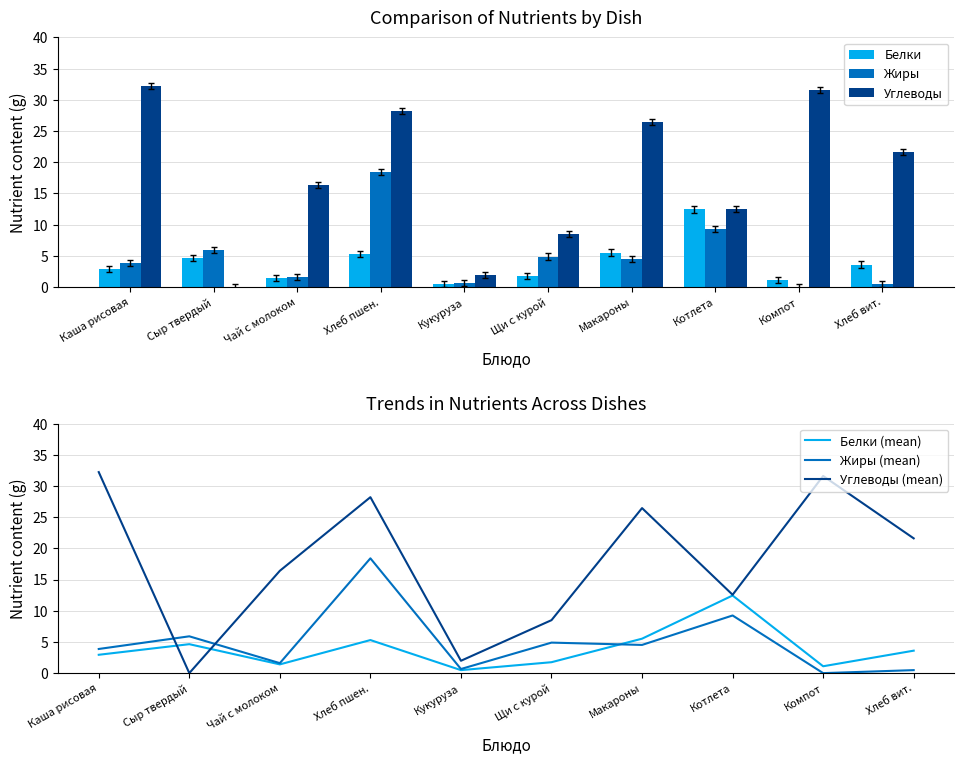

Rank the series by their maximum value, from highest to lowest.

Углеводы, Углеводы (mean), Жиры, Жиры (mean), Белки, Белки (mean)